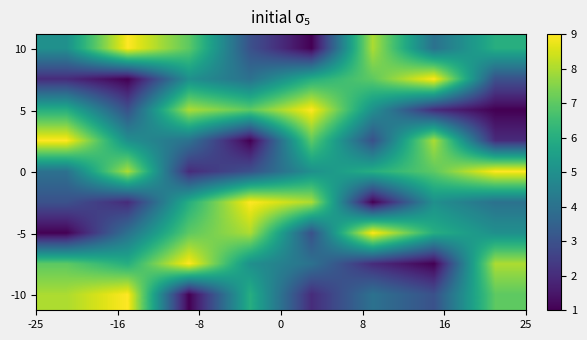

At how many categories does at least one series exceed 8?

8